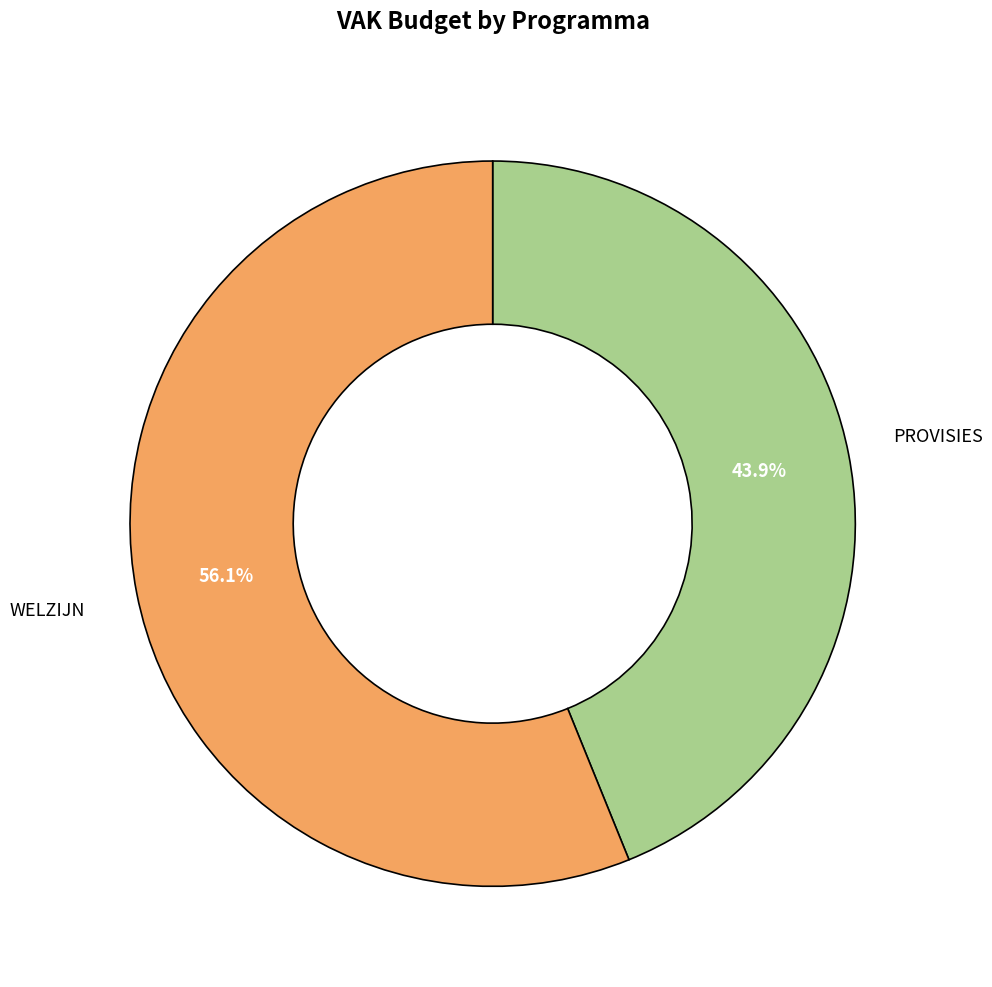

How many segments does this pie chart have?

2